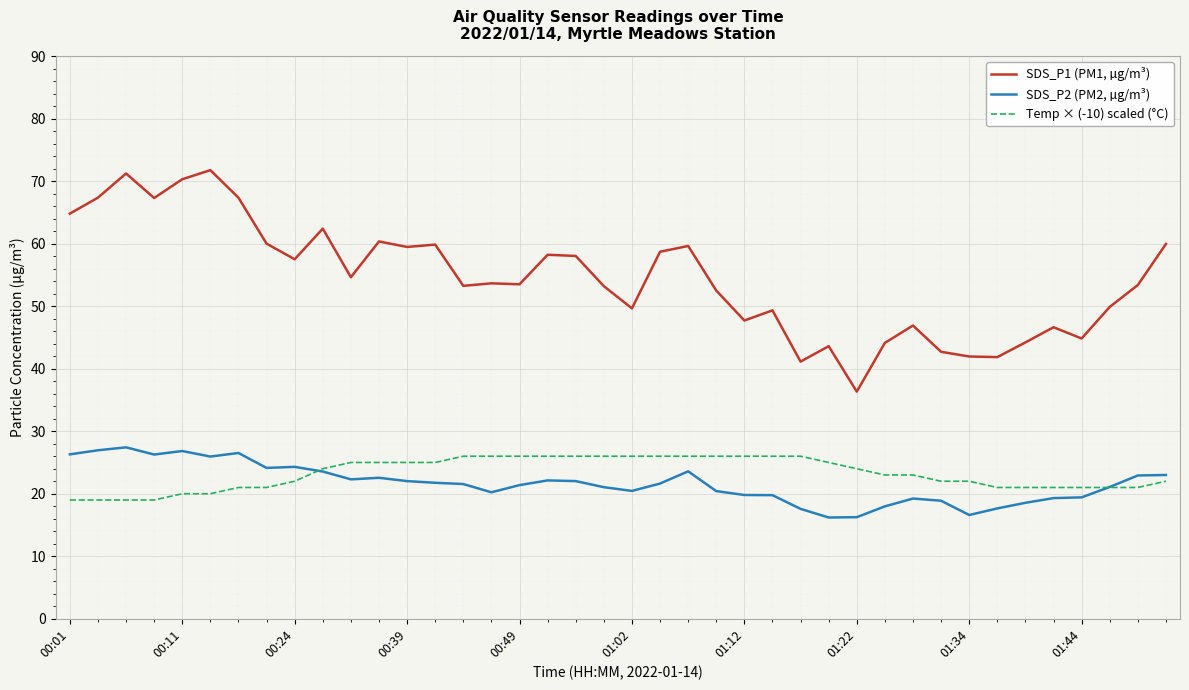

How many lines are shown in the chart?

3